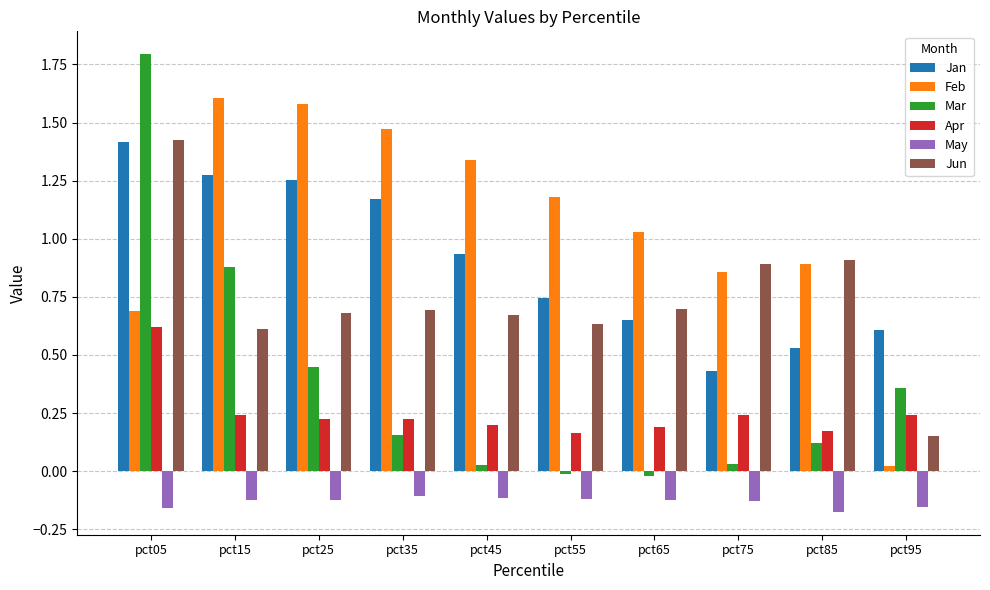

At pct55, list the series in order from largest to smallest.

Feb, Jan, Jun, Apr, Mar, May